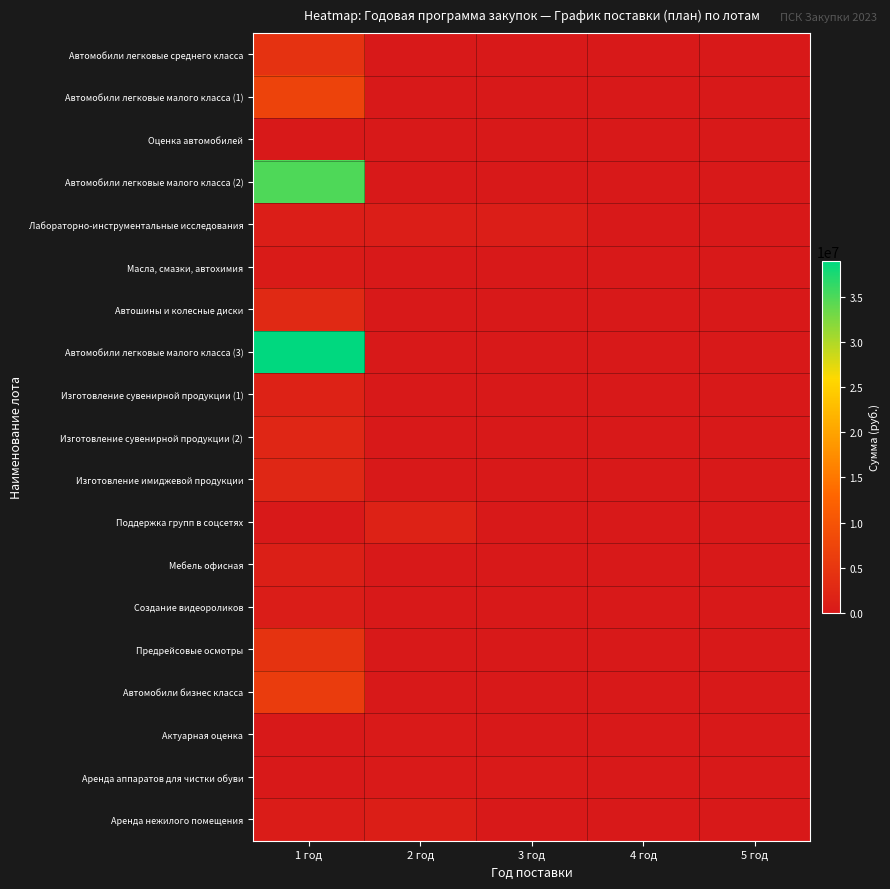

At which category does the chart reach its peak across all series?

1 год